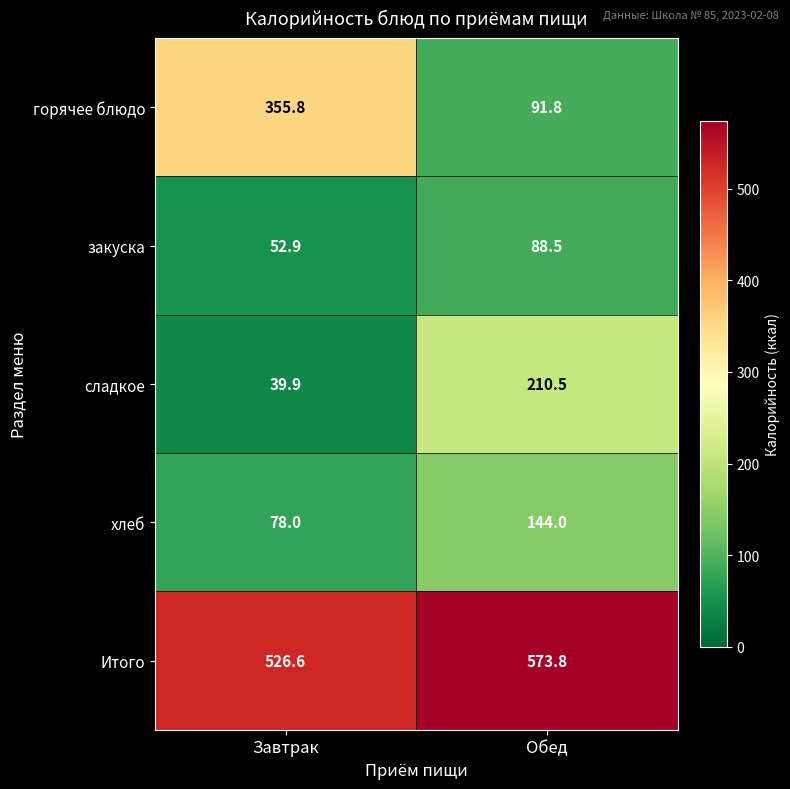

The сладкое series shows 75.7 at Обед. True or false?

False